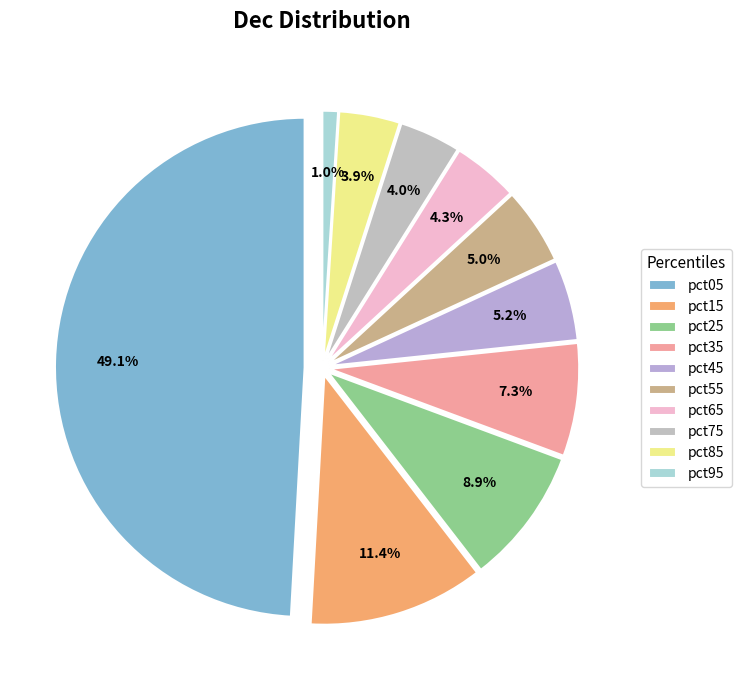

Which slice is the smallest?

pct95